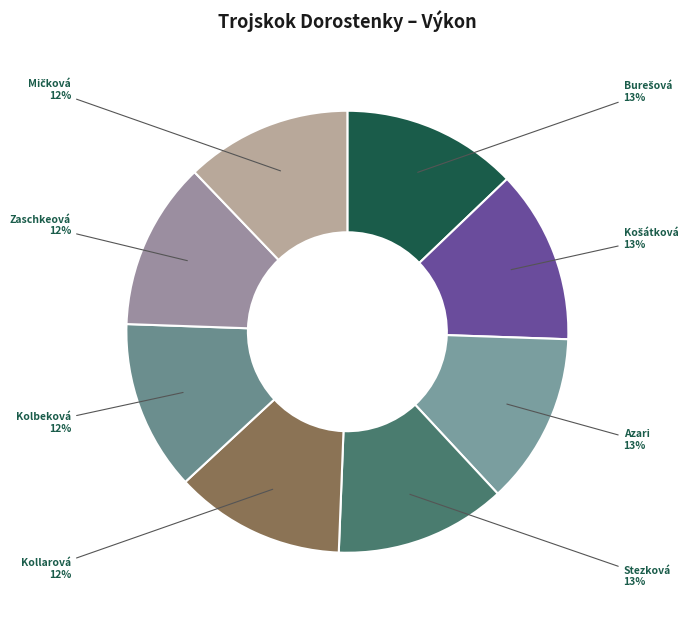

How many slices are in this pie chart?

8